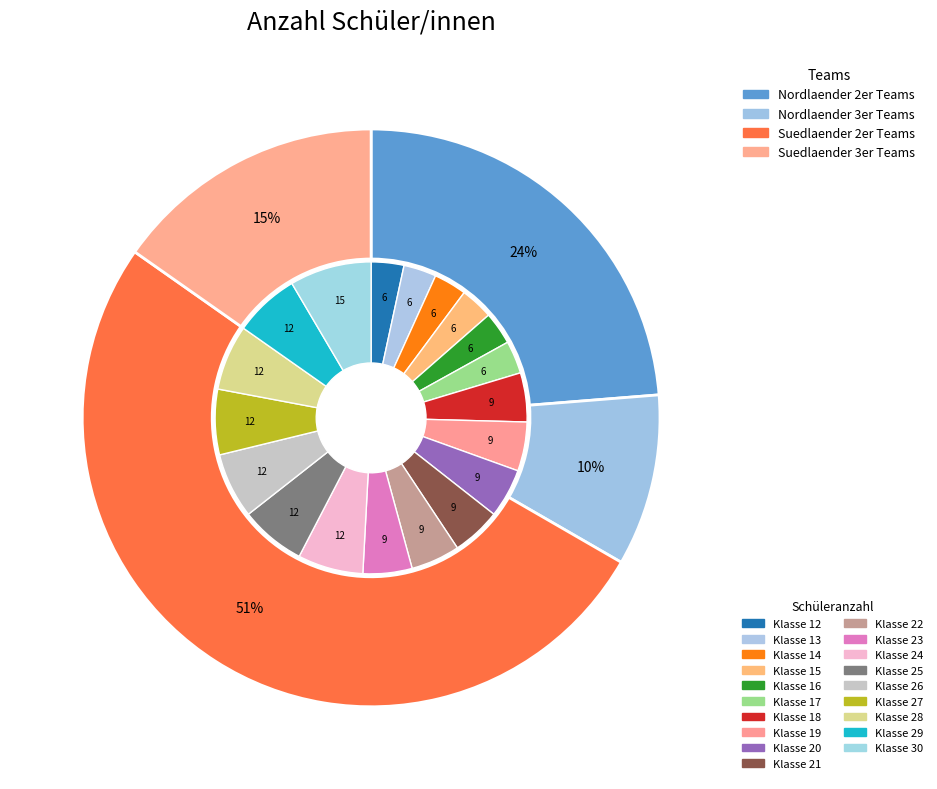

The 19 slice represents 9% of the pie. True or false?

False